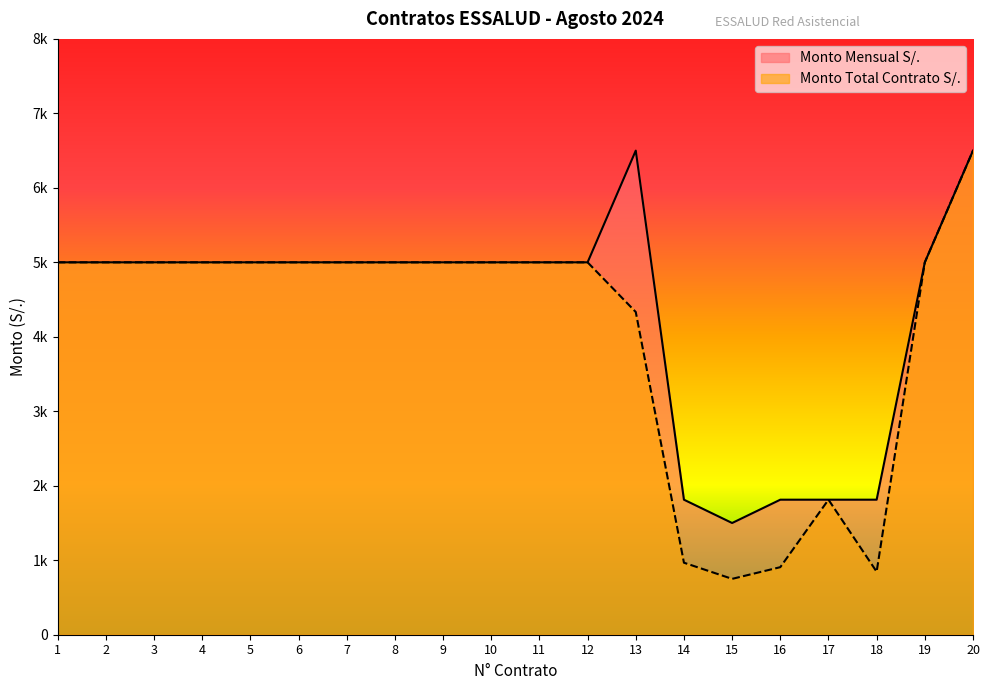

Which category has the lowest value across all series?

15